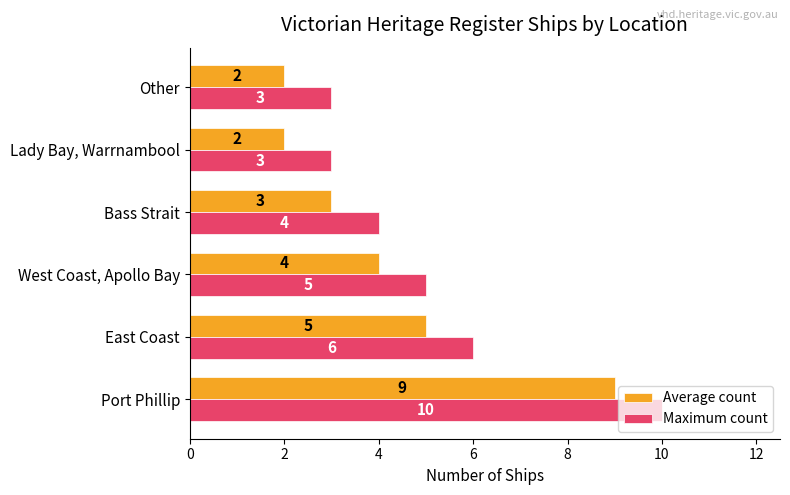

What is the average value of the Maximum count series?

5